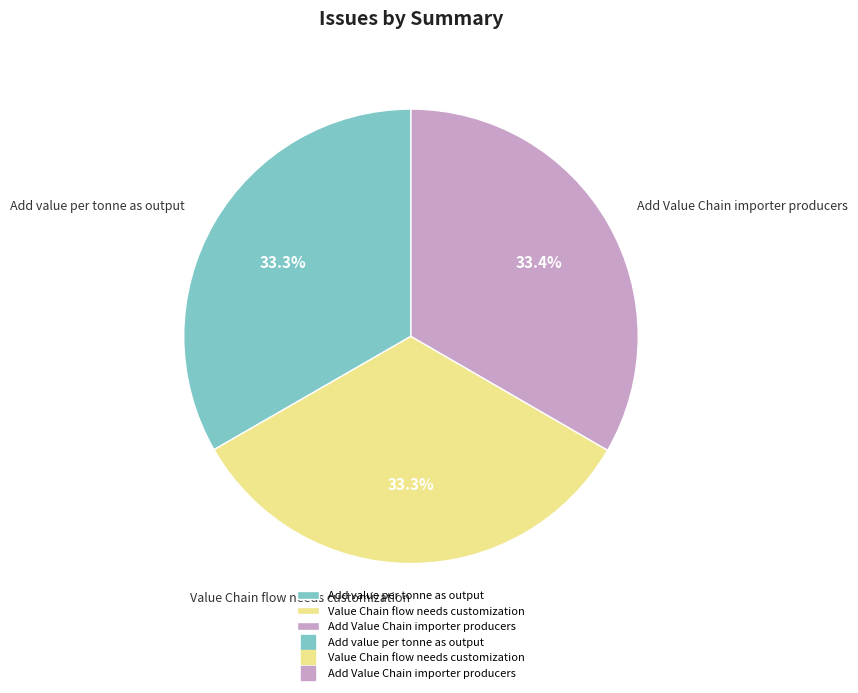

What is the total percentage of Value Chain flow needs customization and Add Value Chain importer producers?

66.7%